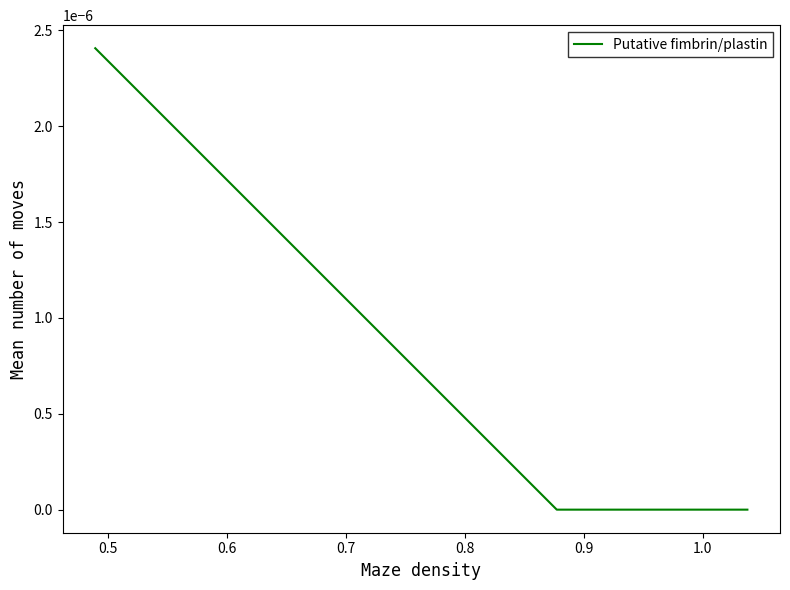

The chart shows a value of 0.0 at 0.6. True or false?

True